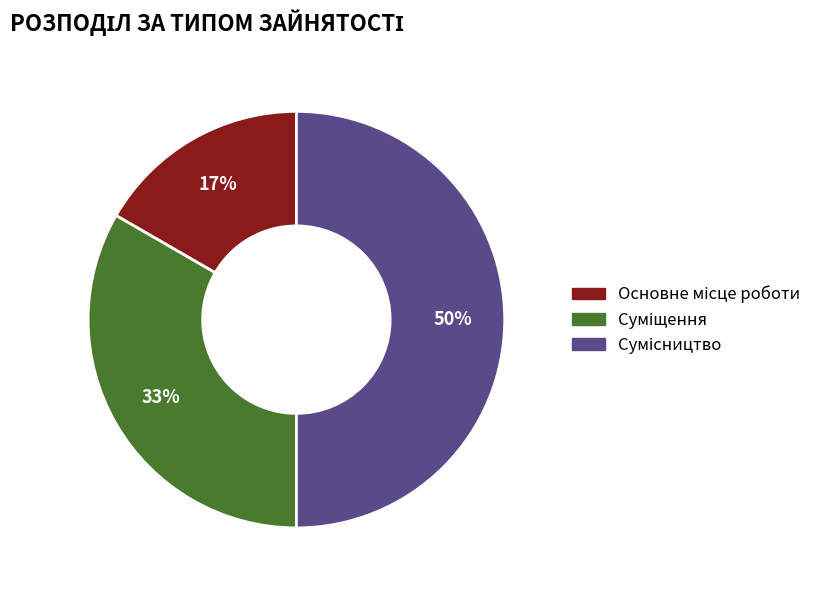

To the nearest percent, what is the average slice percentage?

33%